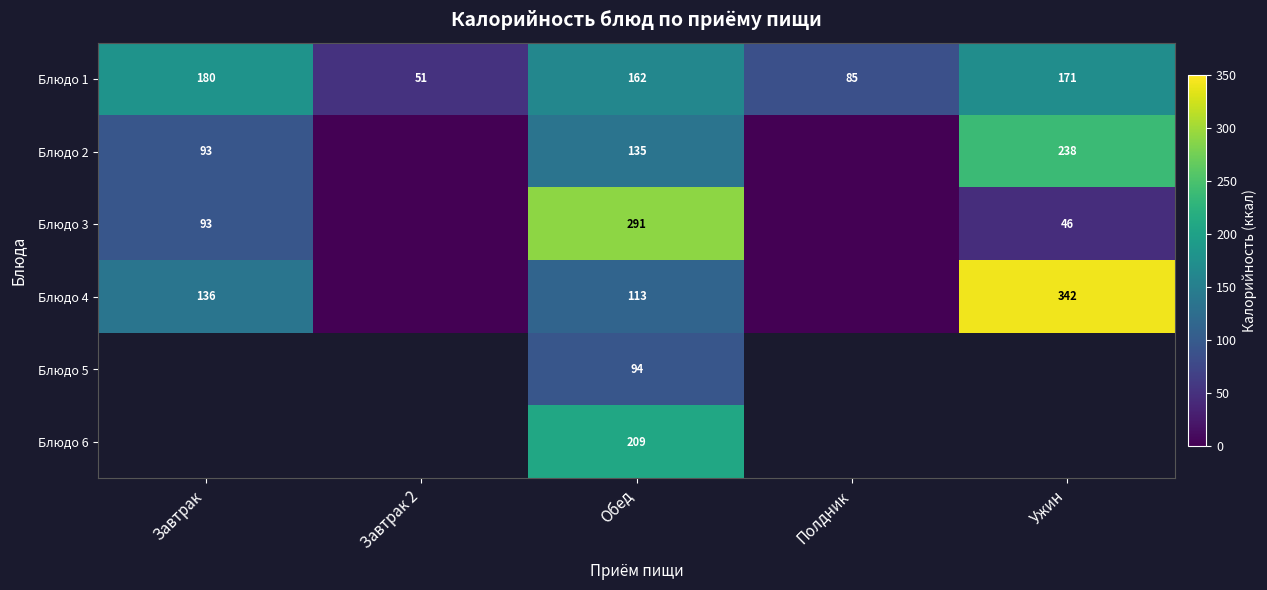

At which category does the chart reach its peak across all series?

Ужин